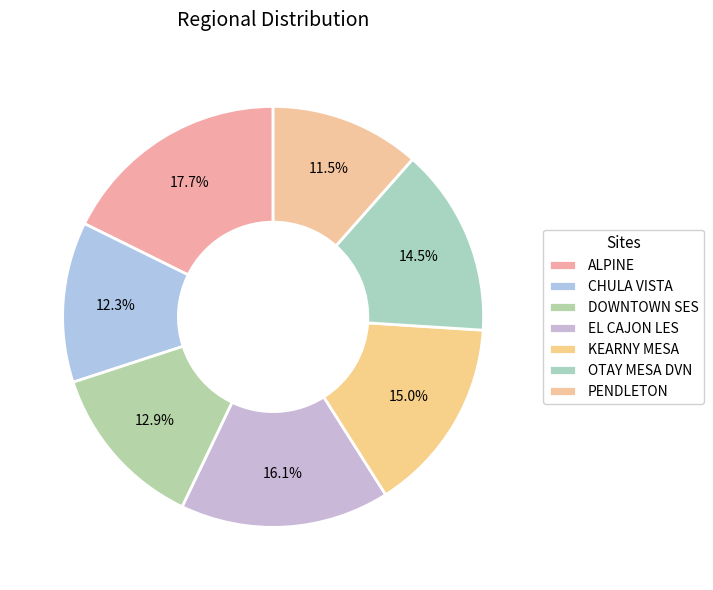

Count the number of slices in the pie.

7